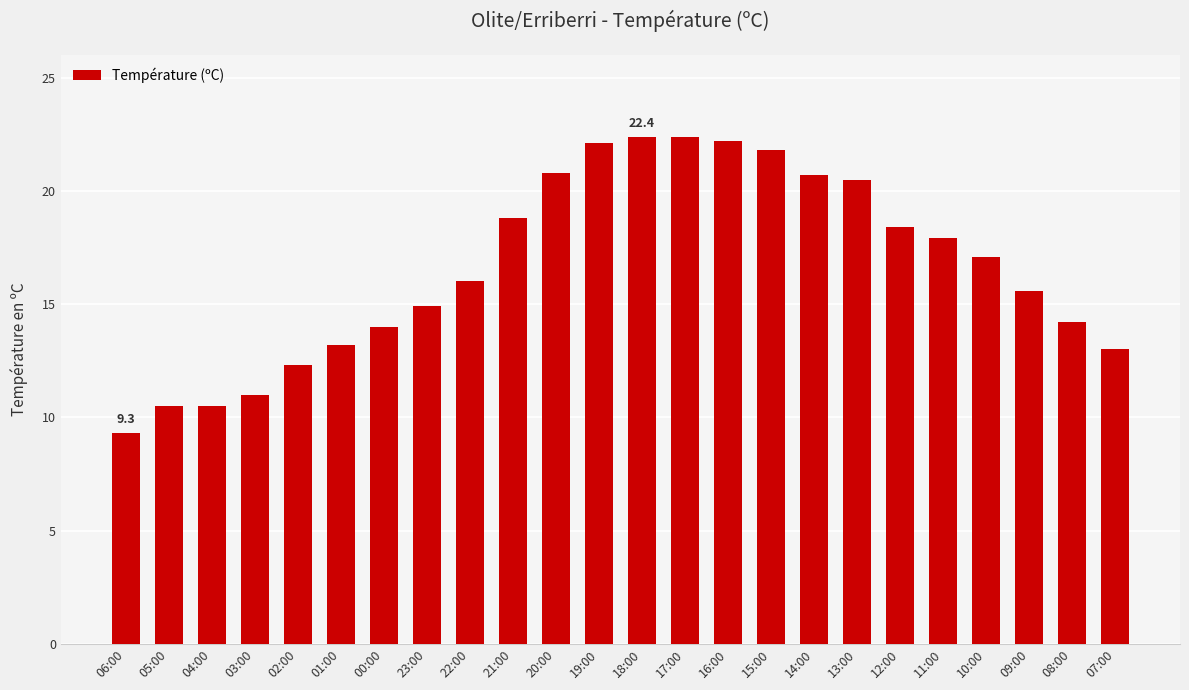

Which has a higher value, 19:00 or 11:00?

19:00